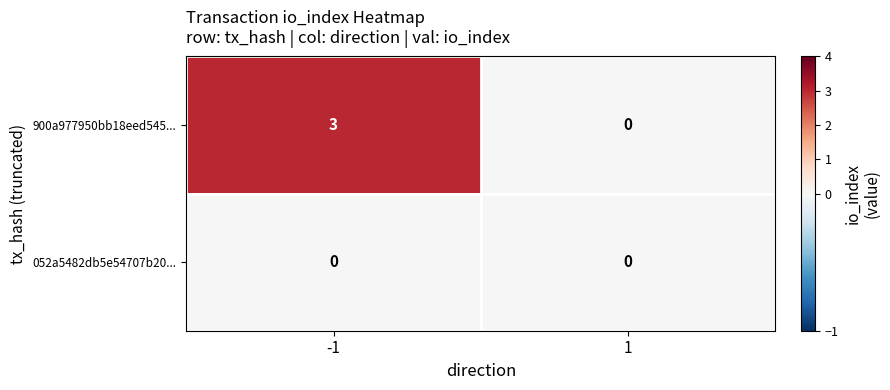

Rank the series at -1 from lowest to highest value.

052a5482db5e54707b20..., 900a977950bb18eed545...